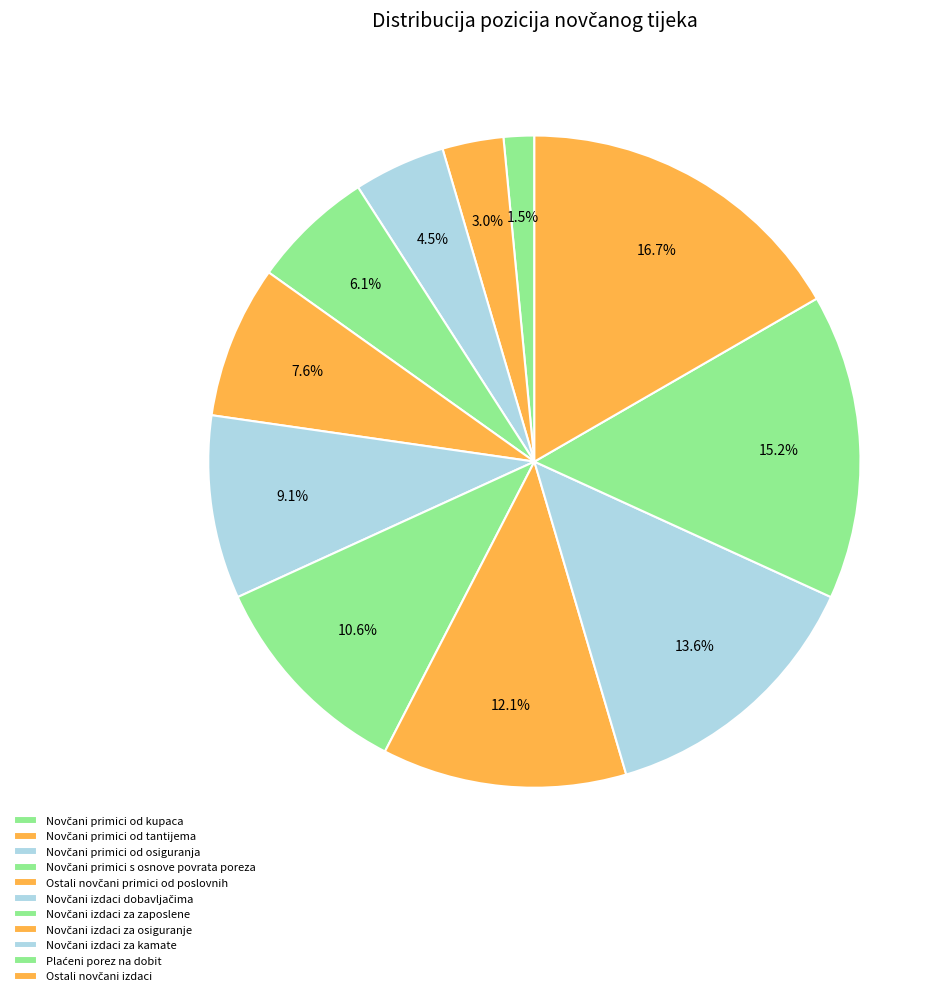

What percentage is NOT represented by Novčani primici od kupaca?

98.5%